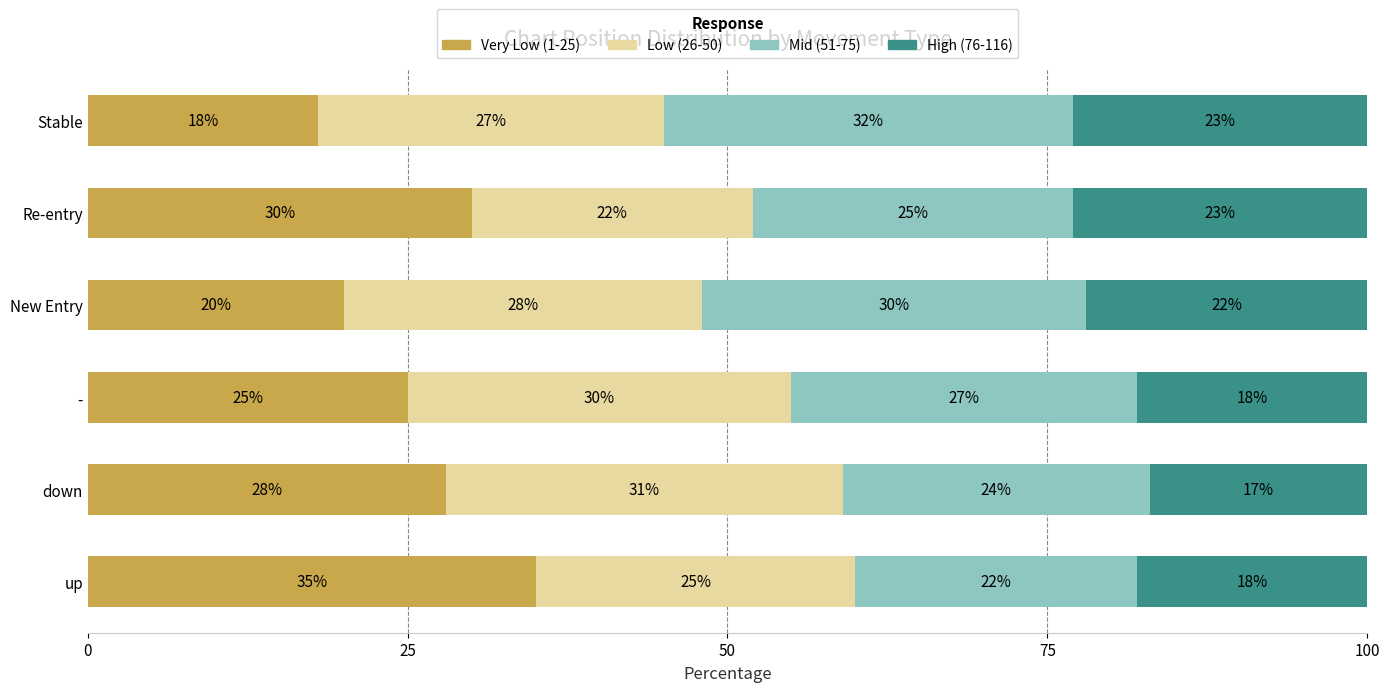

The Very Low (1-25) series shows 48 at down. True or false?

False